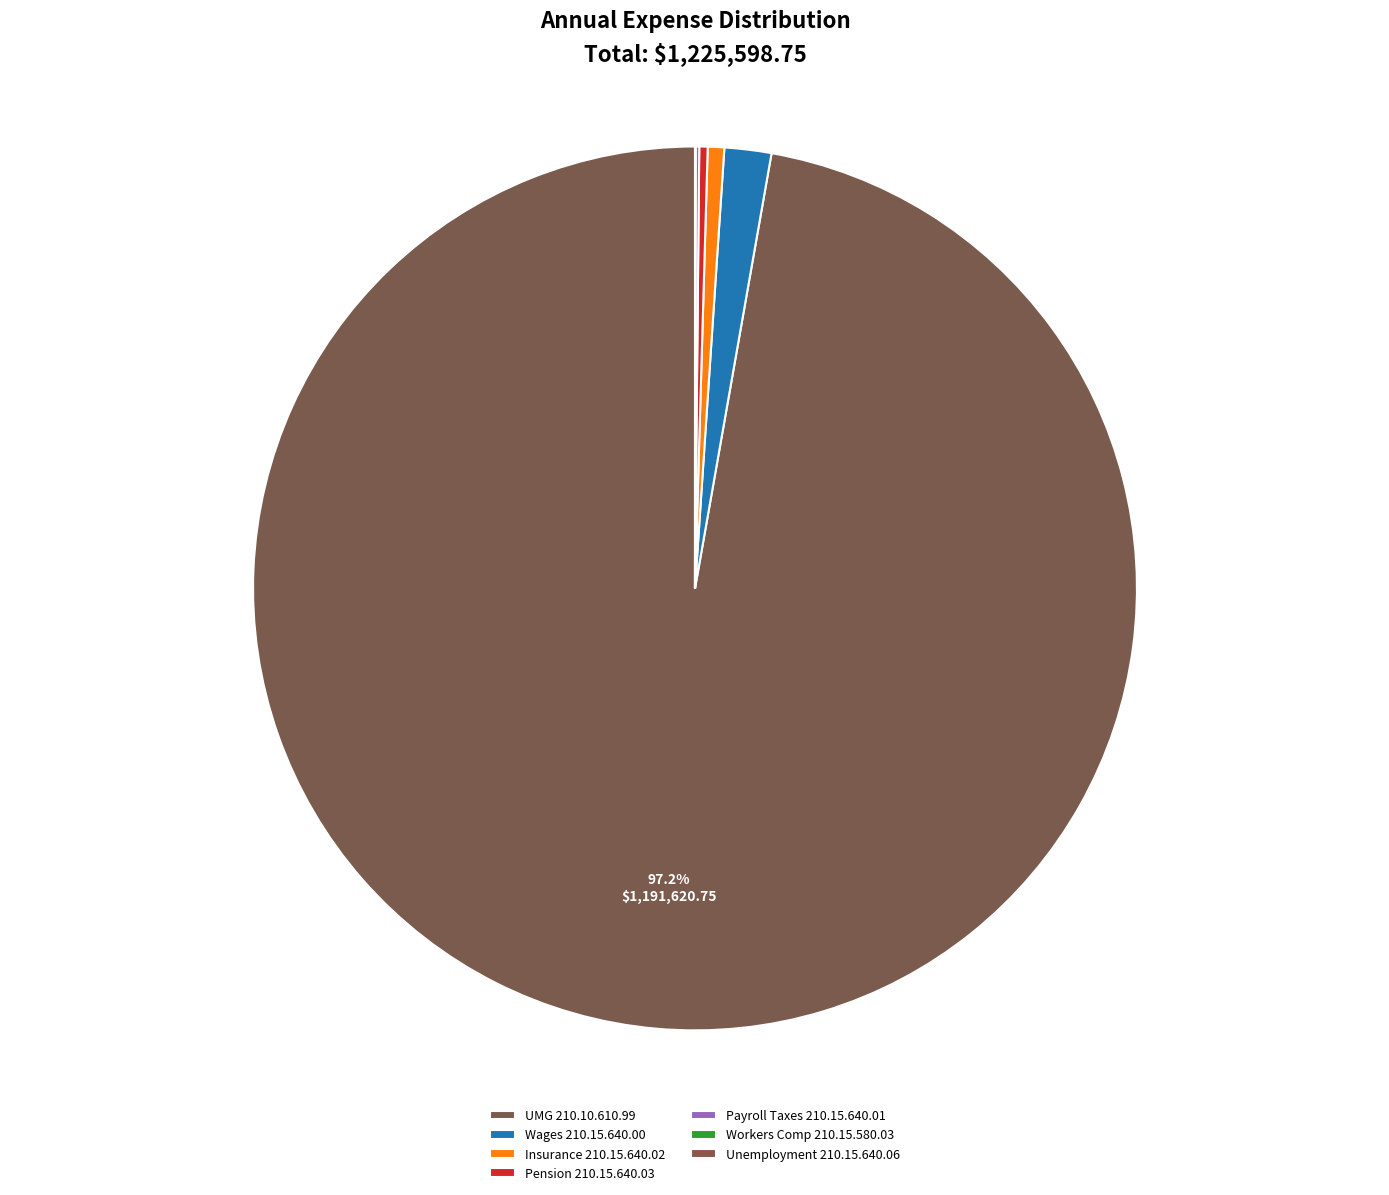

Which category has the biggest portion of the pie?

UMG 210.10.610.99